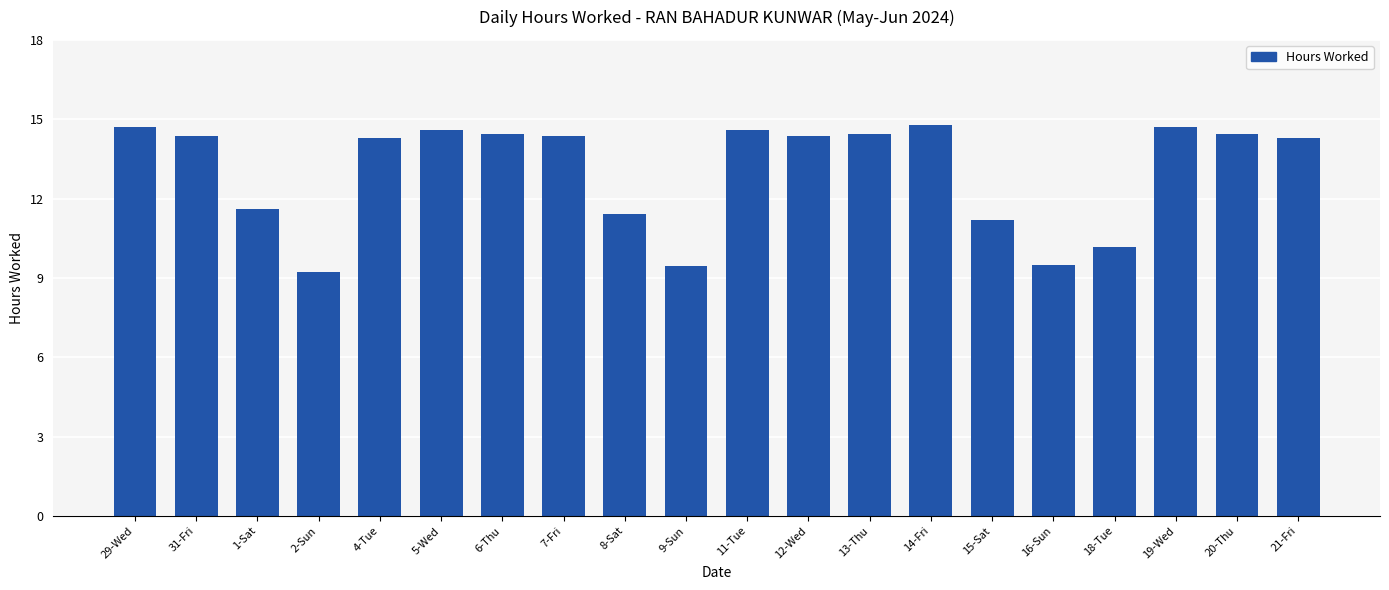

Read the value at 9-Sun.

9.5